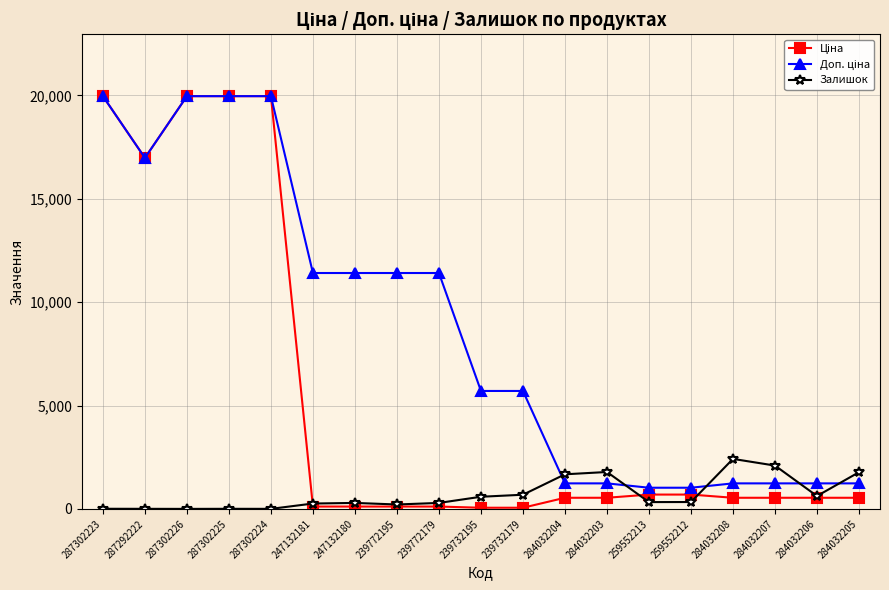

At how many categories does at least one series exceed 9356?

9